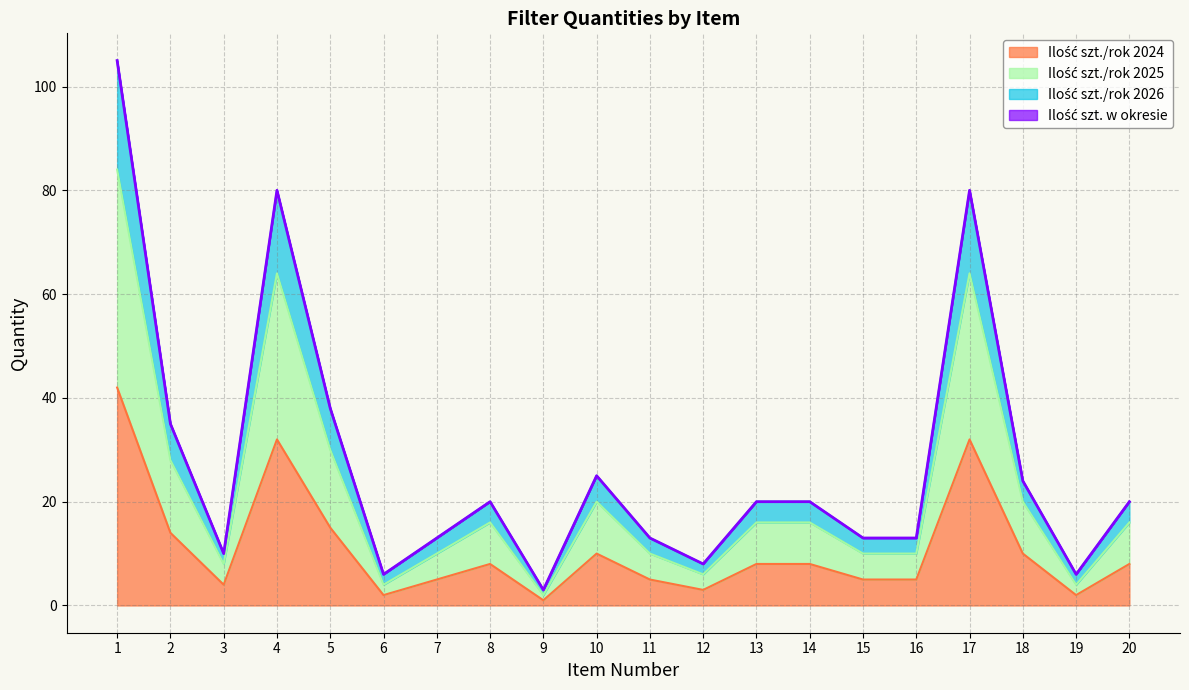

True or false: Ilość szt. w okresie has a value of 3 at 9.

True